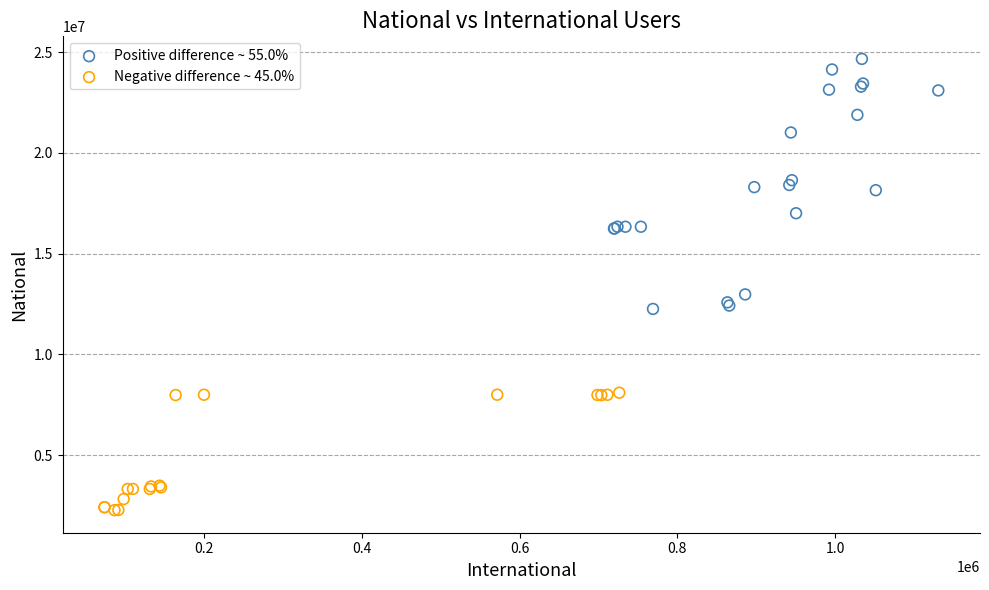

Which series has the widest spread of Y values?

Positive difference ~ 55.0%